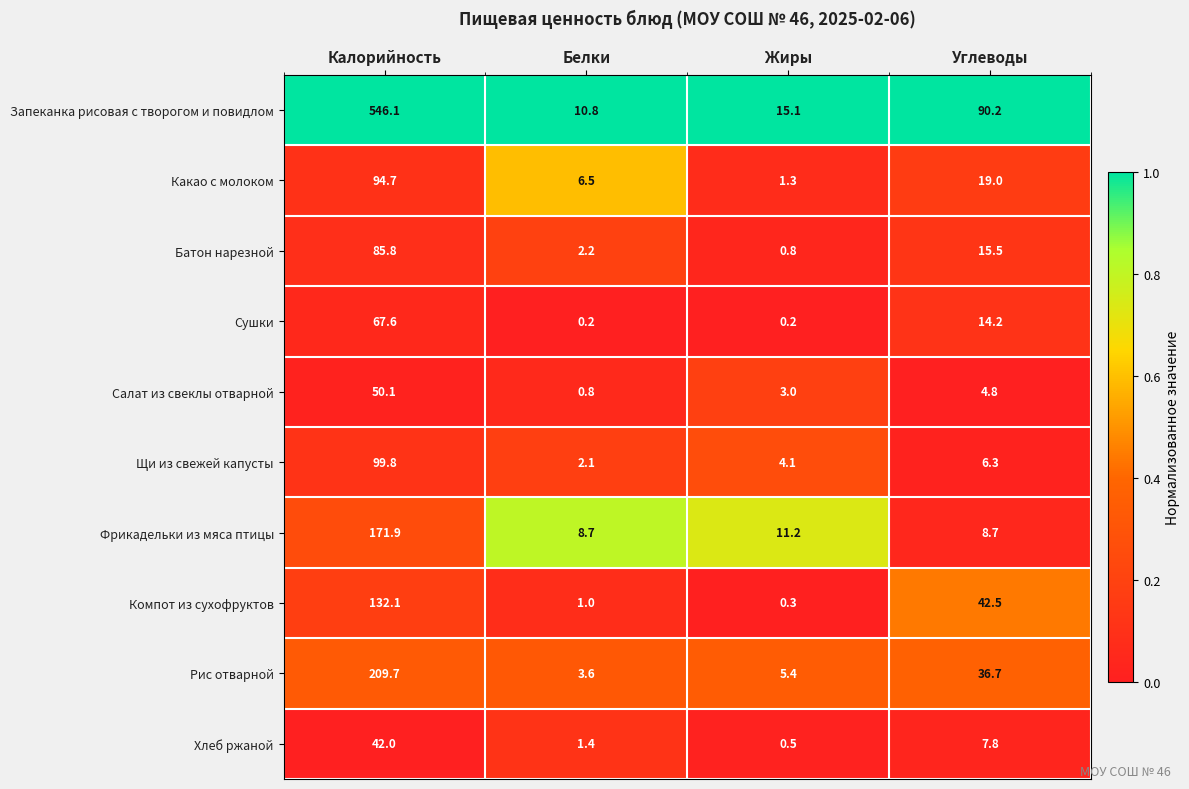

At how many categories does at least one series exceed 0?

4